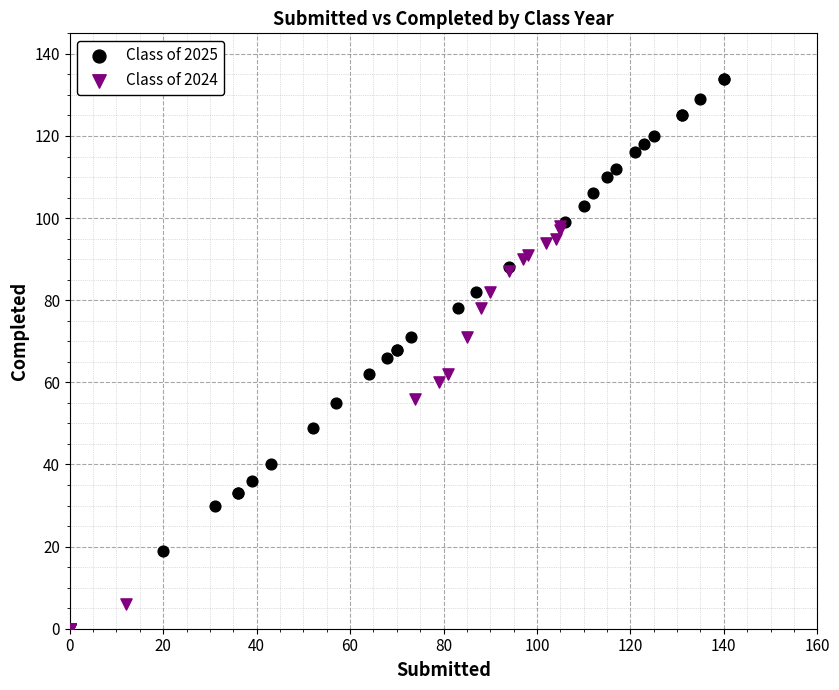

Which series reaches the maximum Y coordinate?

Class of 2025